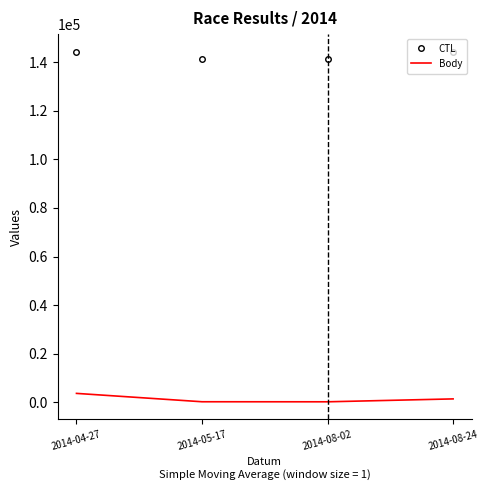

Which series has the largest total across all categories?

CTL